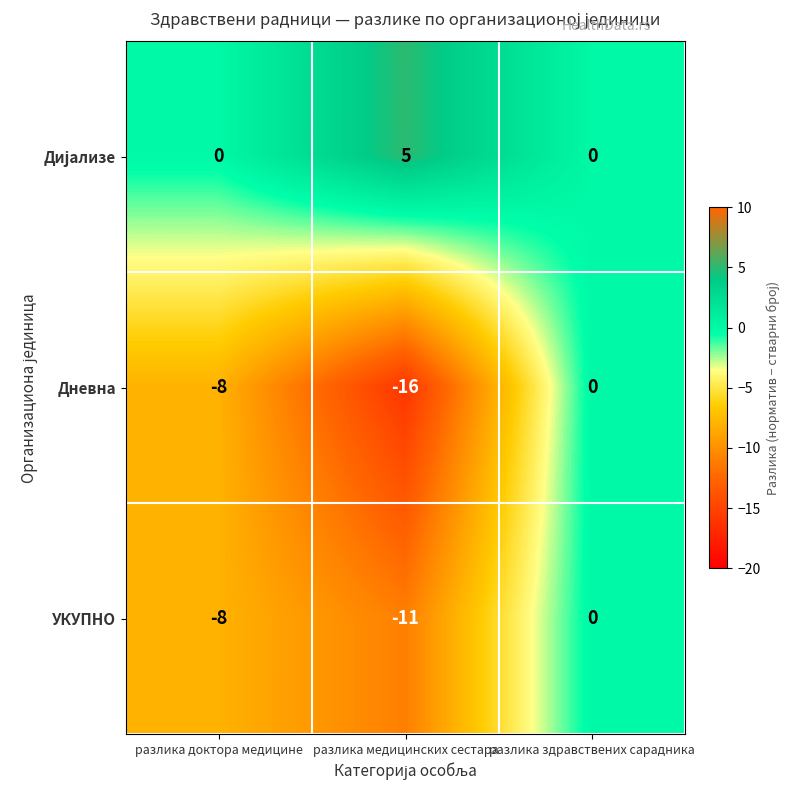

What is the spread (max minus min) of values at разлика доктора медицине?

8